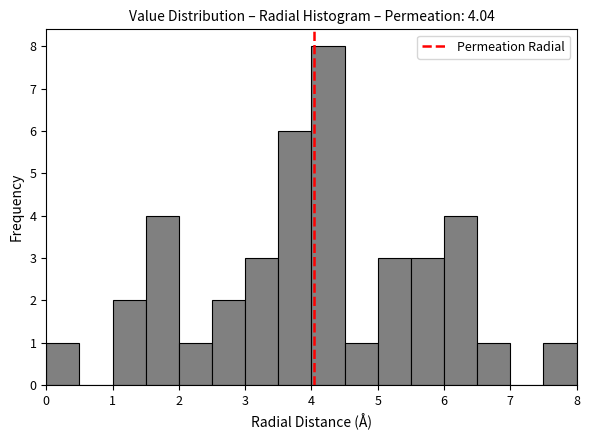

Which range on the x-axis has the tallest bar?

4.0 to 4.5